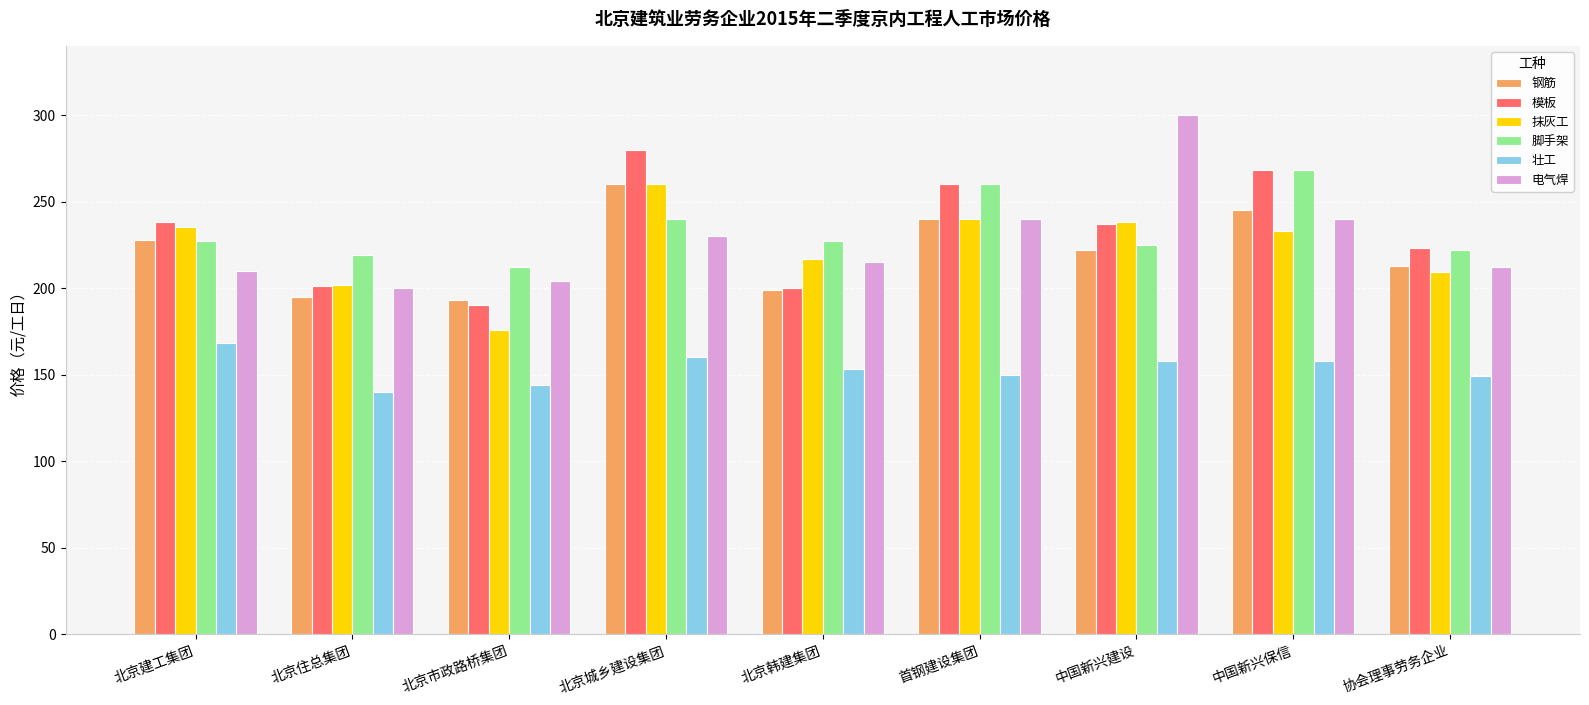

What is the smallest value displayed?

140